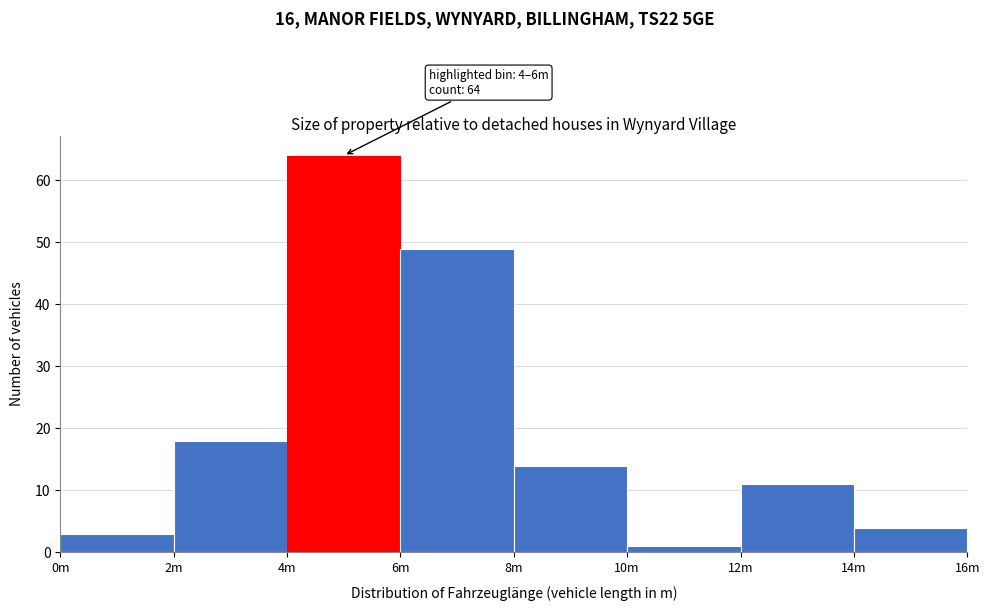

Reading right to left, list all the values displayed in this chart.

14m=4	12m=11	10m=1	8m=14	6m=49	4m=64	2m=18	0m=3